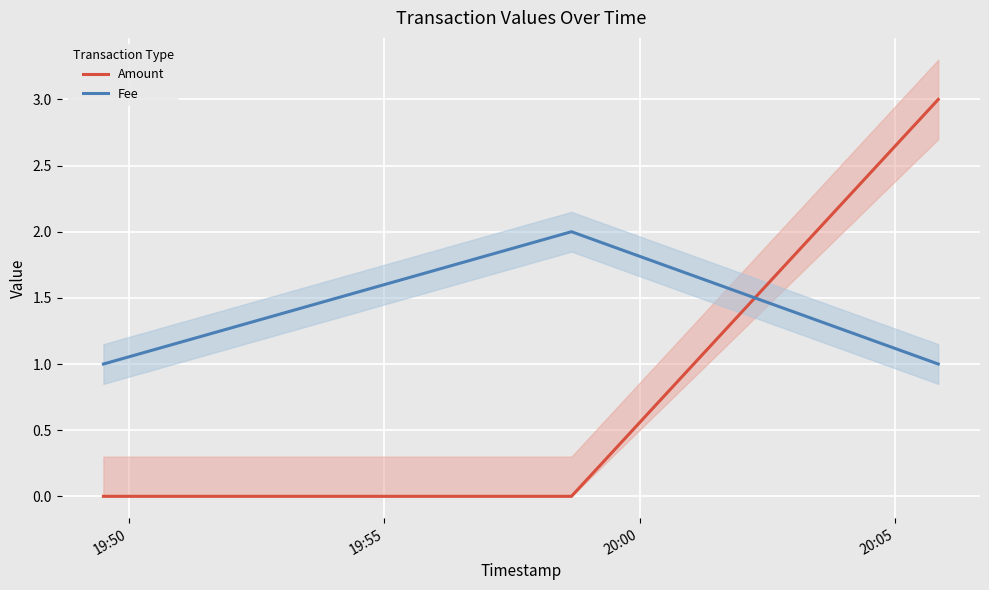

Count the number of data series in this chart.

2